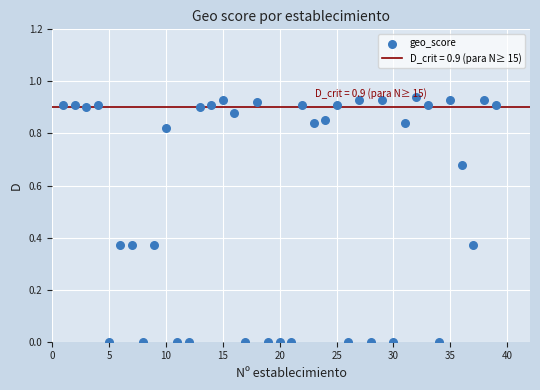

What is the range of X values (max minus min)?

38.0